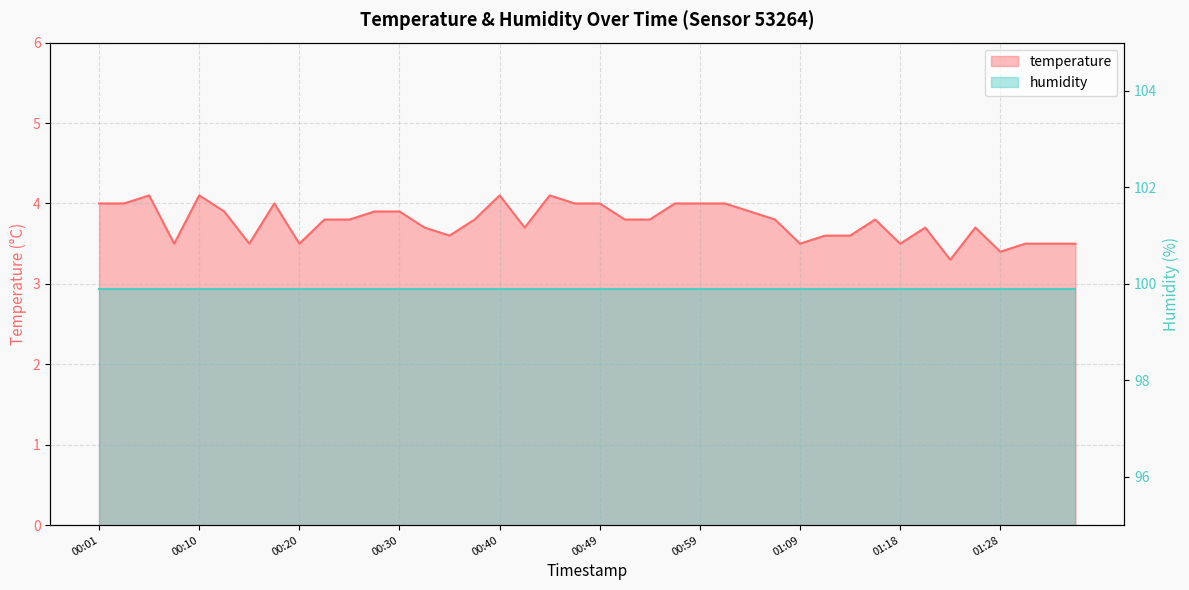

Approximately how many times larger is the value at 00:54 compared to 01:09?

1.1